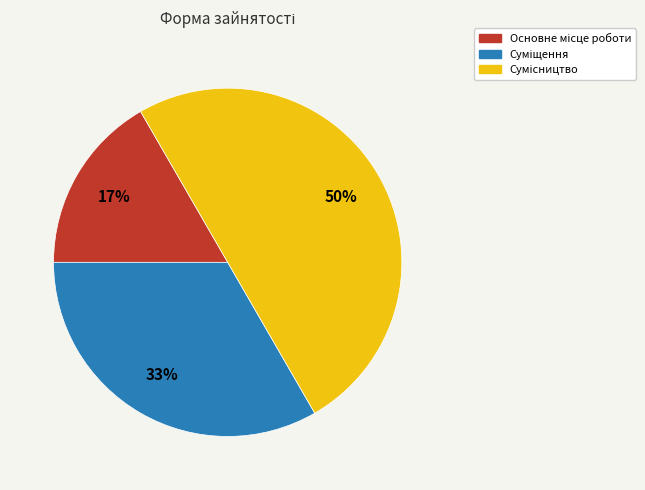

To the nearest percent, what is the difference between the largest and smallest slice percentages?

33%